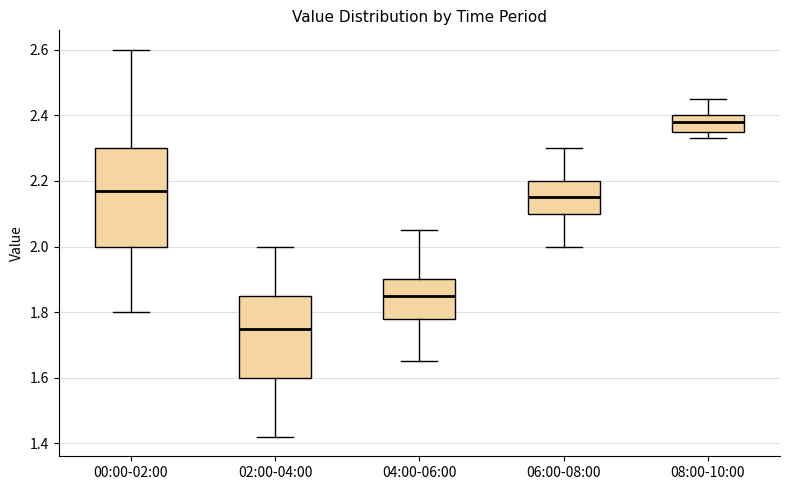

Which box is the tallest, from its lower edge to its upper edge?

00:00-02:00